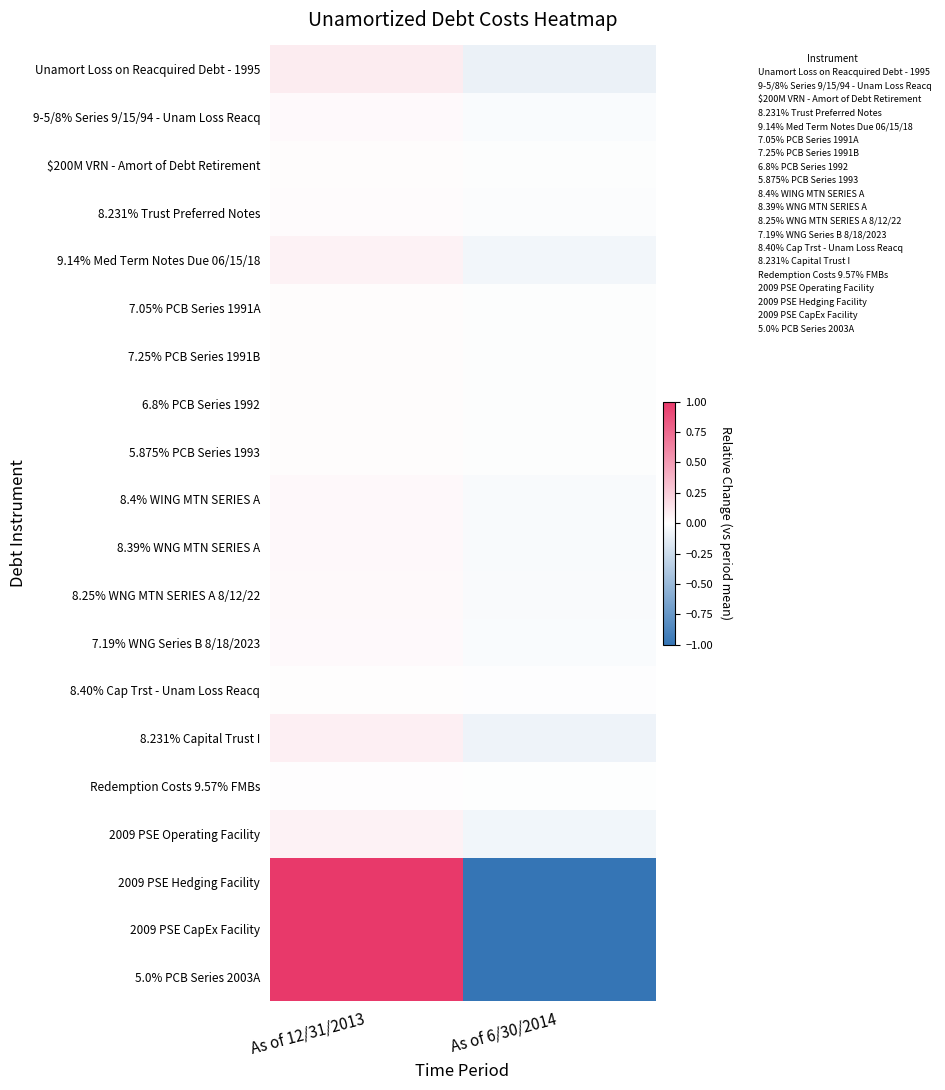

Between As of 6/30/2014 and As of 12/31/2013, which is larger?

As of 12/31/2013